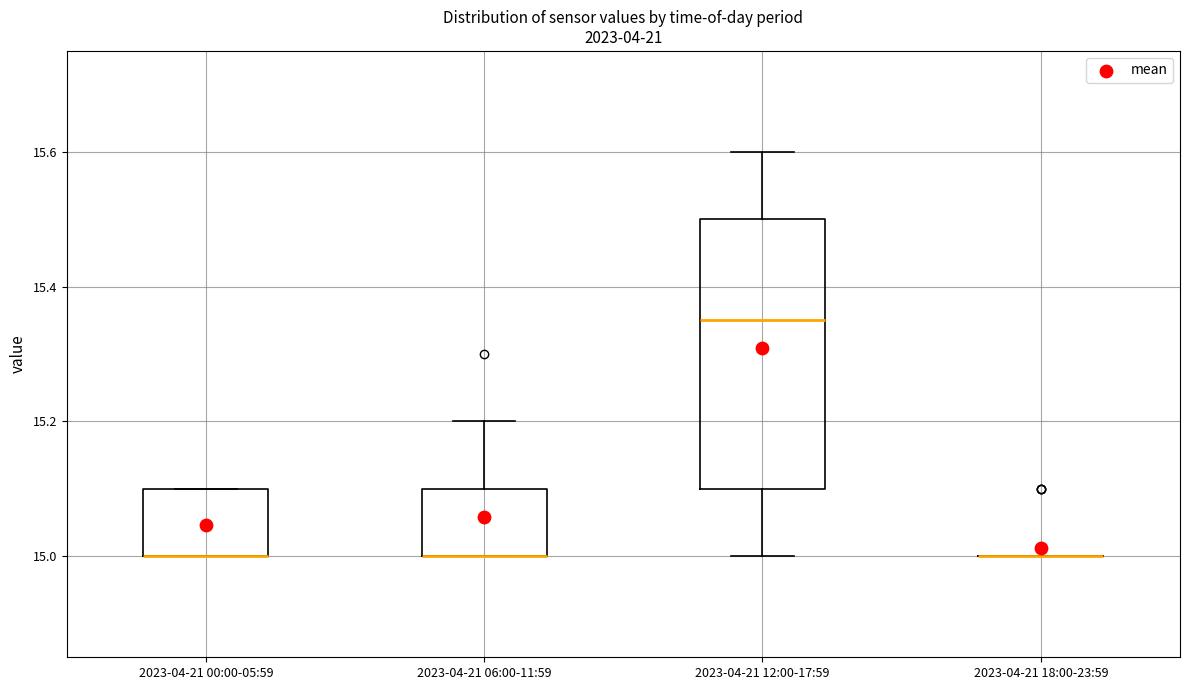

Where is the lower edge of the box for 2023-04-21 00:00-05:59 on the y-axis? The values are not printed on the chart, so give them approximately, as read against the axis.

15.00